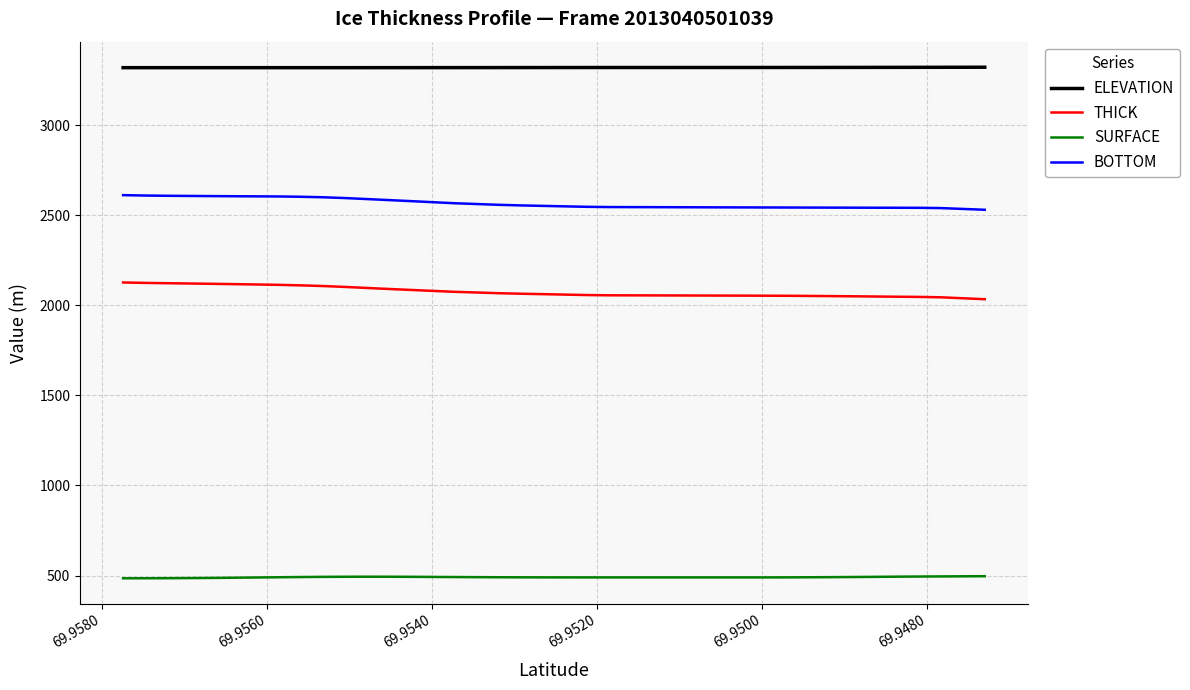

Rank the series at 69.9520 from lowest to highest value.

SURFACE, THICK, BOTTOM, ELEVATION